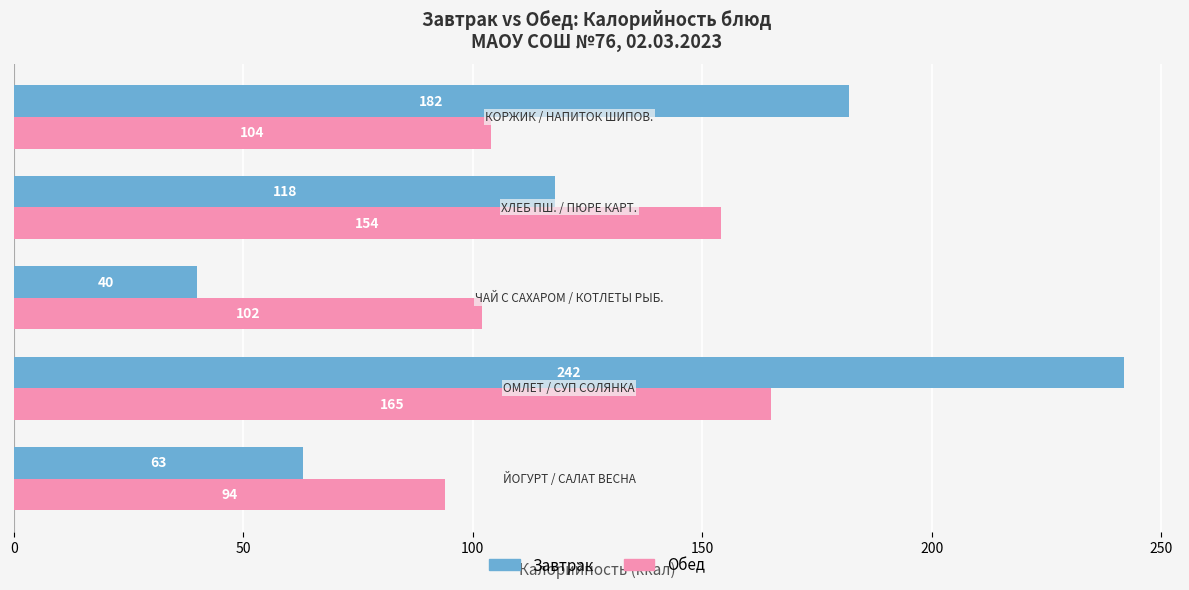

What is the difference between the maximum and second lowest values in the Обед series?

63